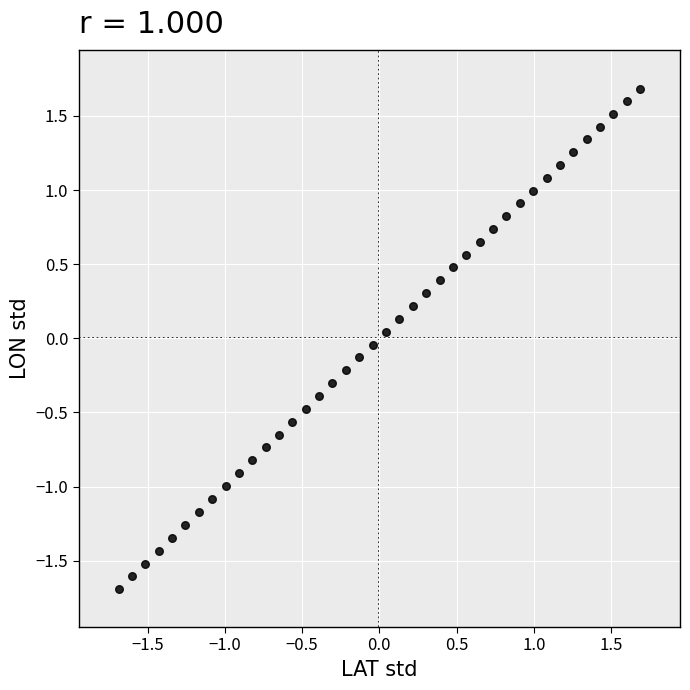

What is the range of X values (max minus min)?

3.4